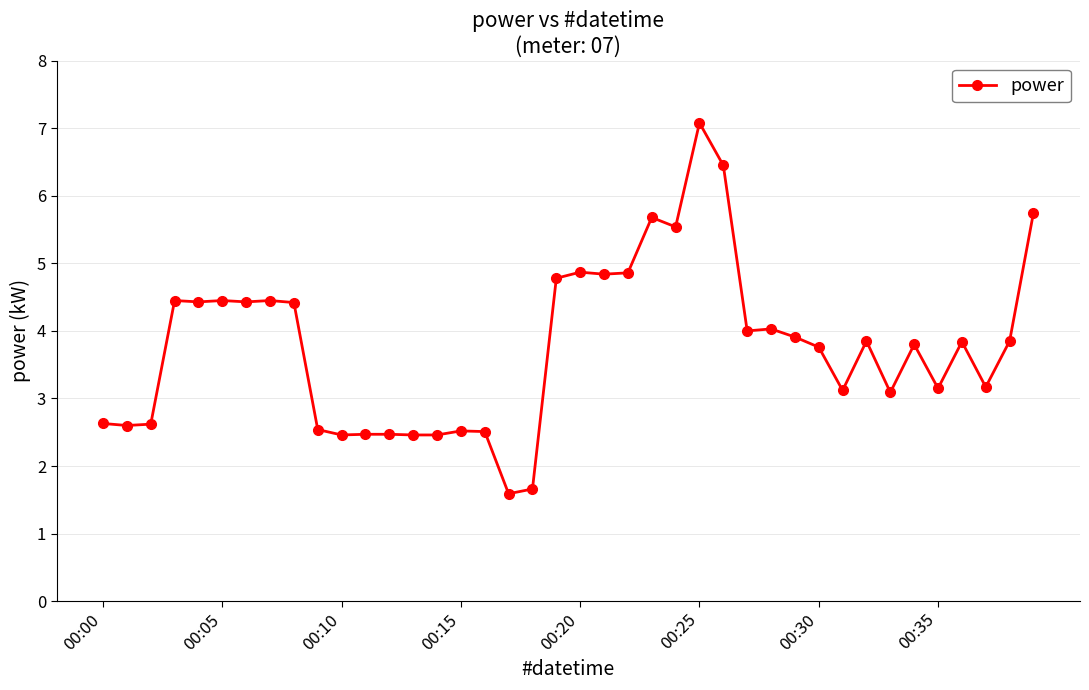

What is the value of the 39th point from the left?

3.9